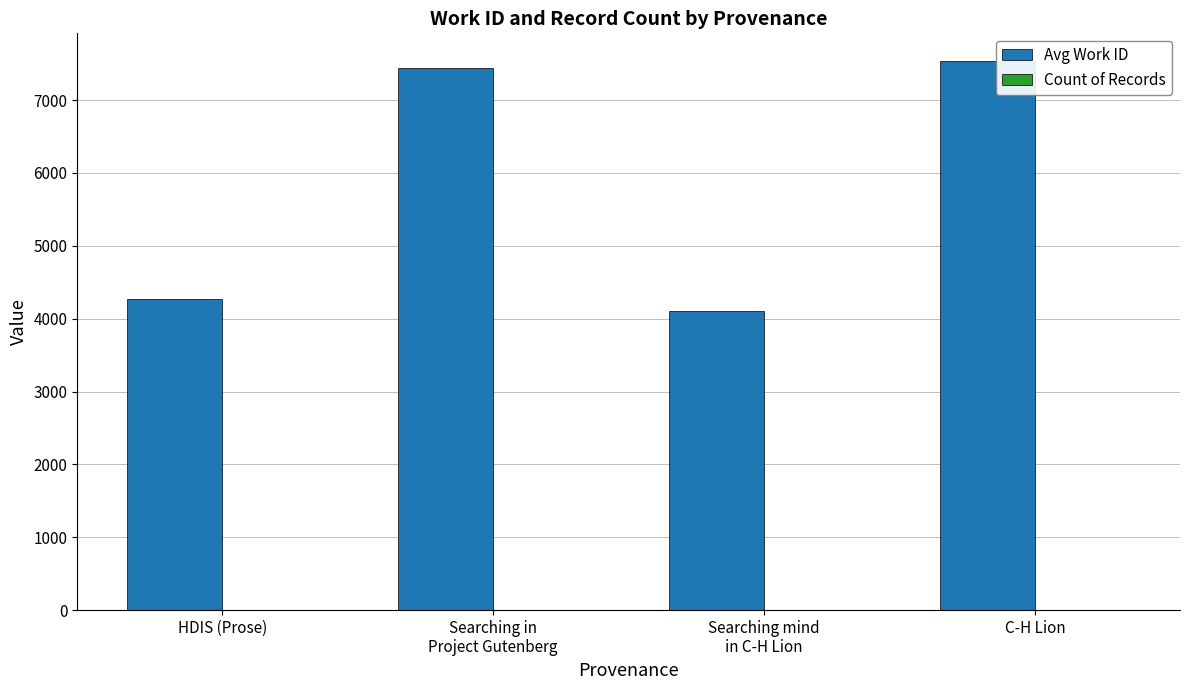

The Avg Work ID series shows 13181 at C-H Lion. True or false?

False